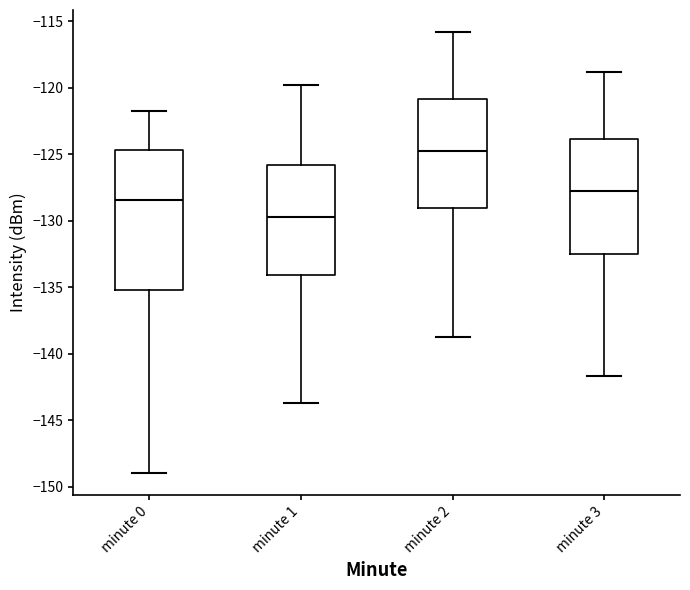

Reading left to right, read every box against the y-axis: the position of its median line, the range the box covers, and the ends of its whiskers. The values are not printed on the chart, so give them approximately, as read against the axis.

minute 0: median -128.5, box -135.0 to -124.5, whiskers -149.0 to -121.5
minute 1: median -129.5, box -134.0 to -126.0, whiskers -143.5 to -120.0
minute 2: median -124.5, box -129.0 to -121.0, whiskers -138.5 to -116.0
minute 3: median -127.5, box -132.5 to -124.0, whiskers -141.5 to -119.0